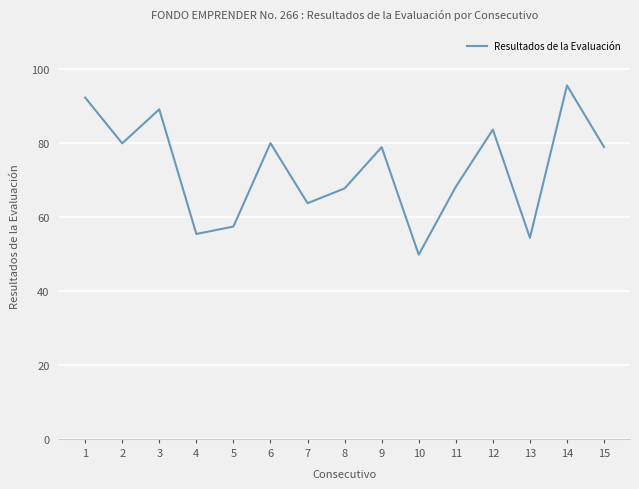

At which category does the data reach its first local peak?

3